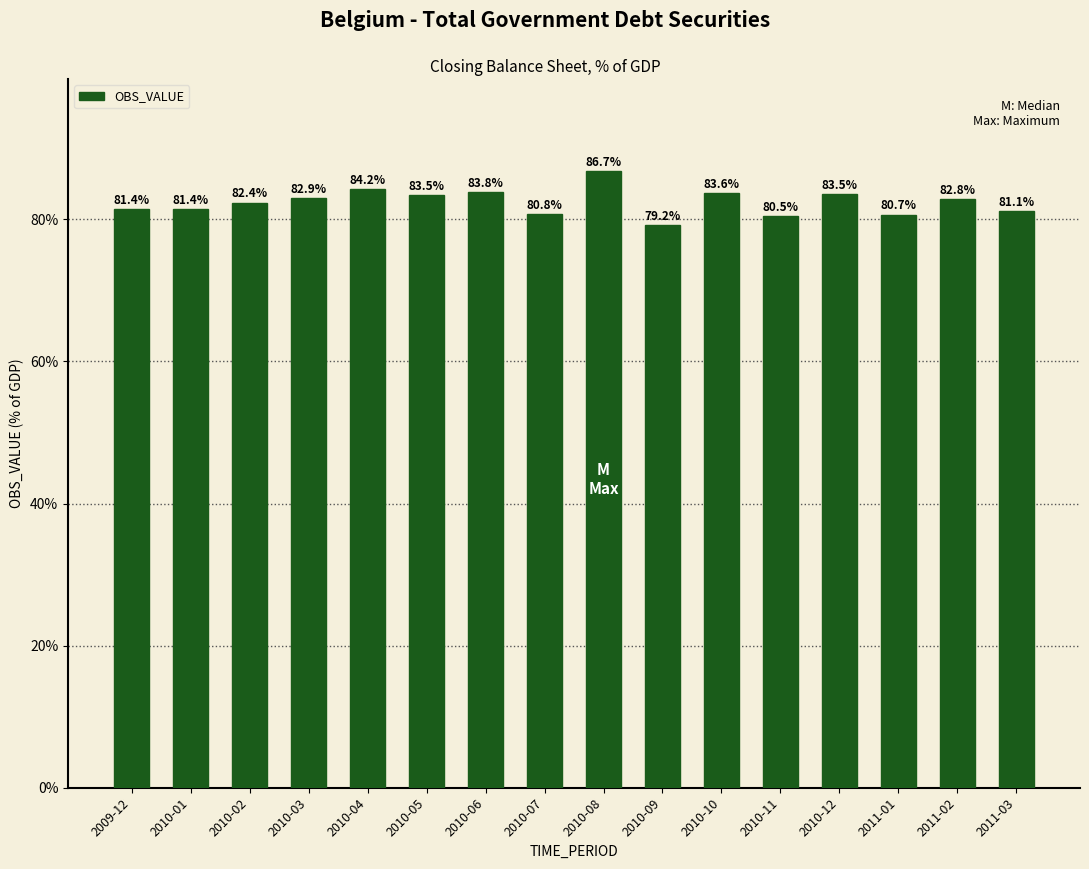

What position from the left is 2010-02?

3